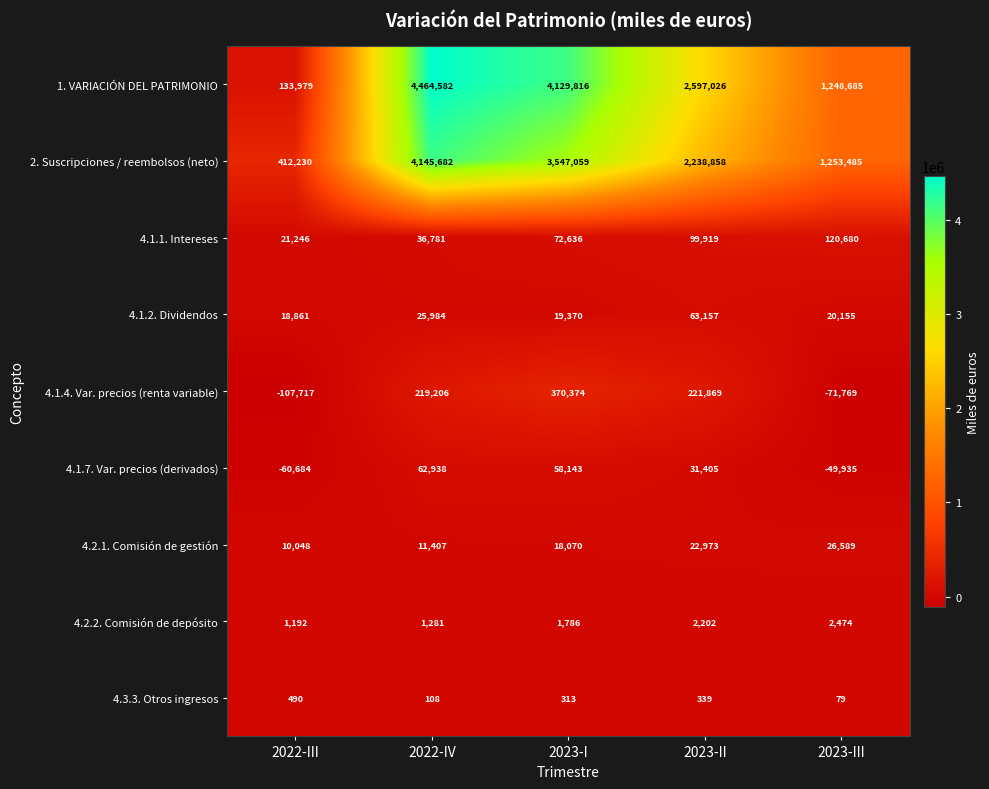

What is the maximum value for 4.1.2. Dividendos?

63157